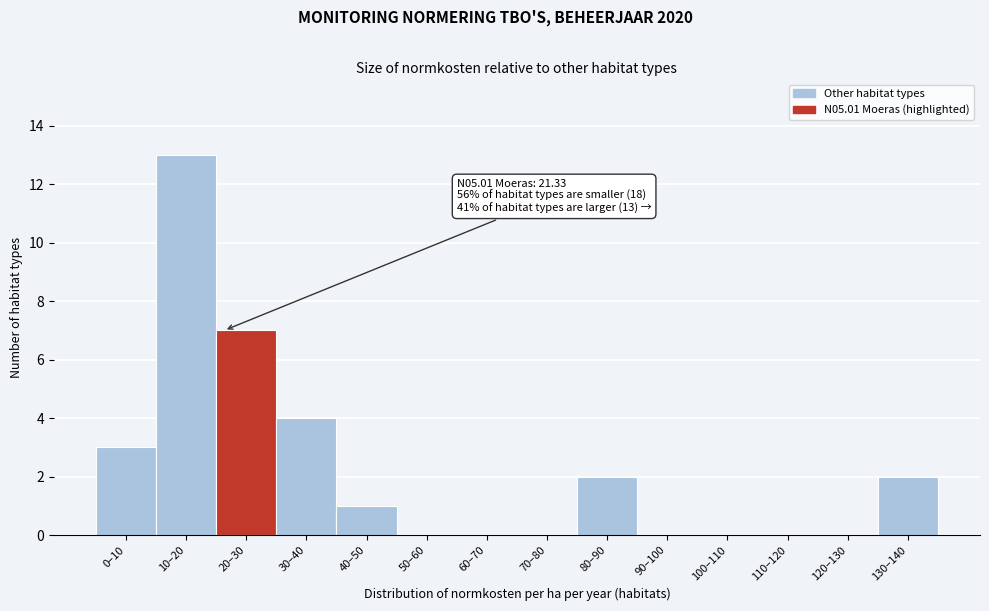

Reading right to left, list all the values displayed in this chart.

130–140=2	120–130=0	110–120=0	100–110=0	90–100=0	80–90=2	70–80=0	60–70=0	50–60=0	40–50=1	30–40=4	20–30=7	10–20=13	0–10=3